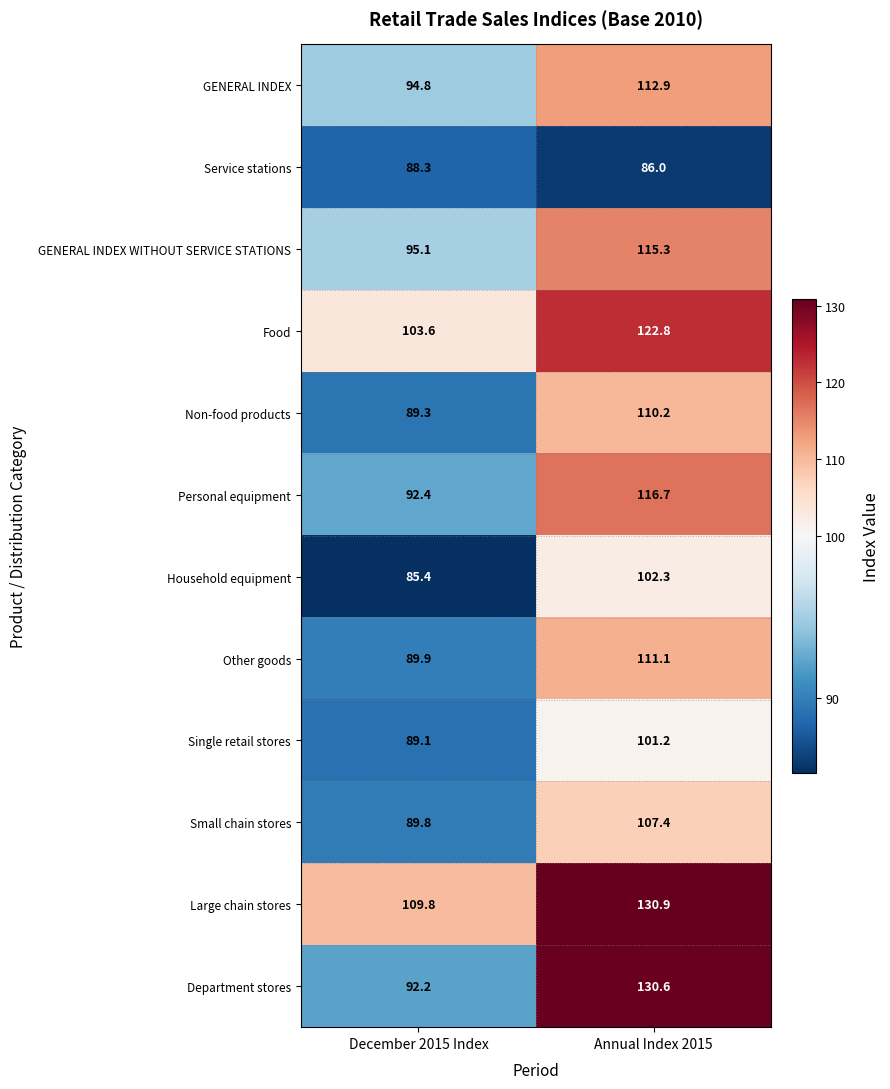

What is the difference between the maximum and minimum values in the Small chain stores series?

17.6